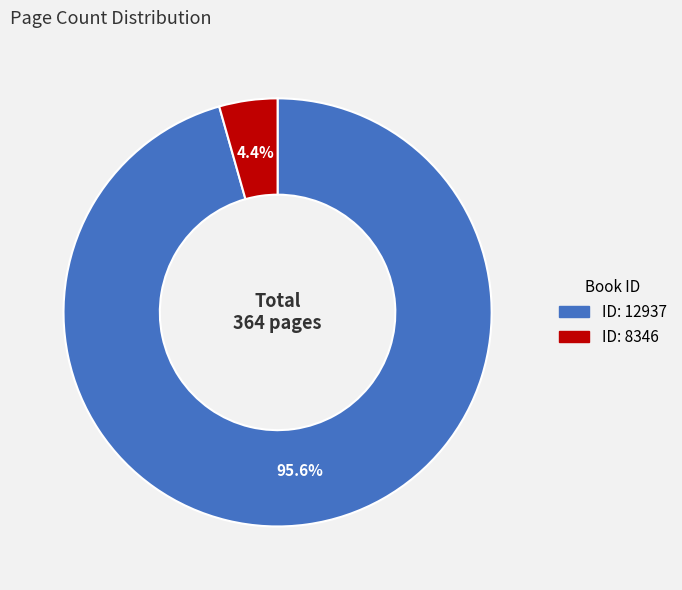

Is there any slice that represents more than half of the pie?

Yes